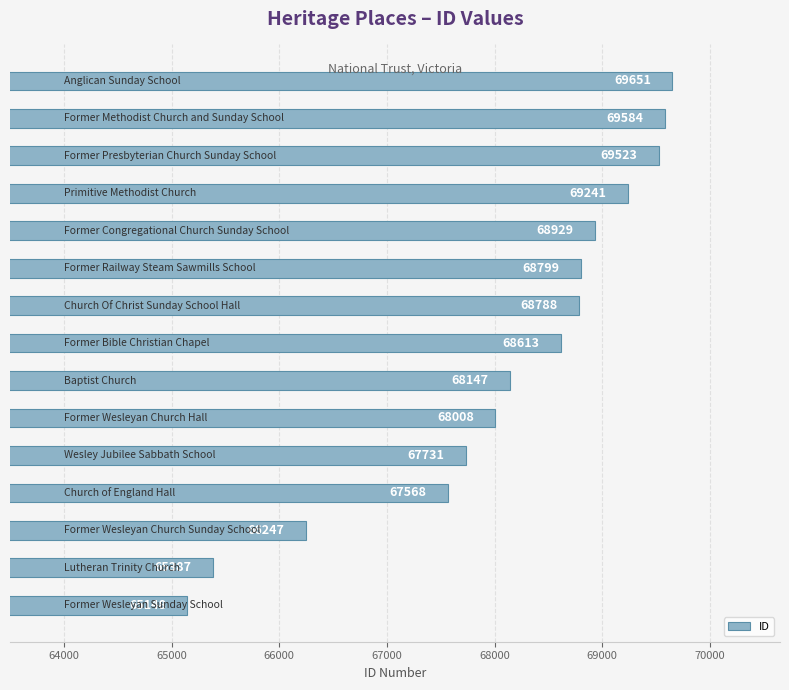

How many values are below 68613?

7